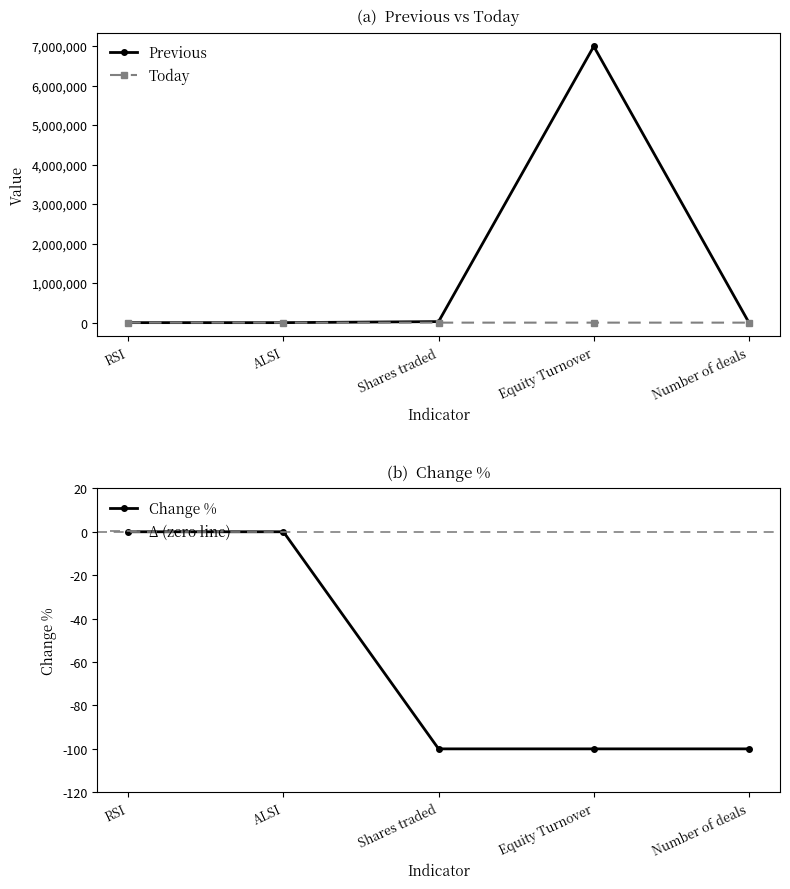

Which category has the lowest value in the Previous series?

Number of deals